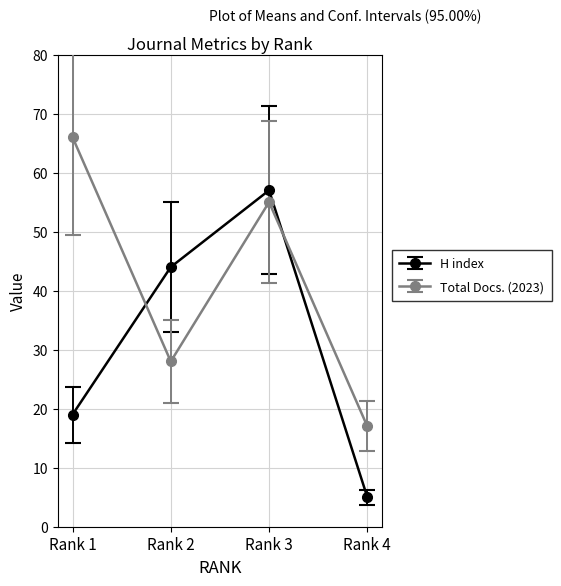

List the labels in order of H index value, largest first.

Rank 3, Rank 2, Rank 1, Rank 4